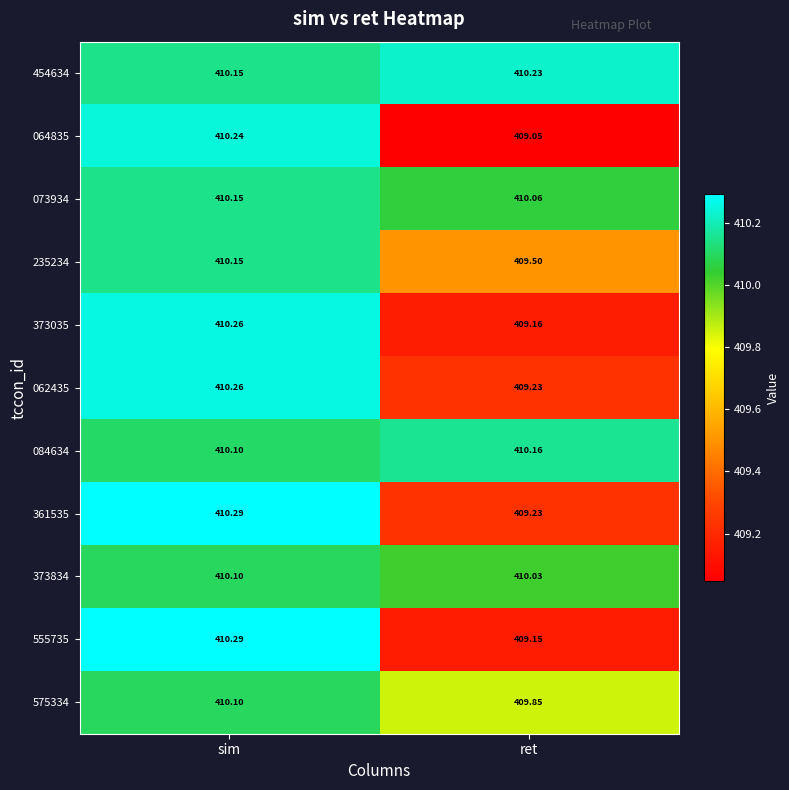

At which label does 575334 first exceed 410?

sim